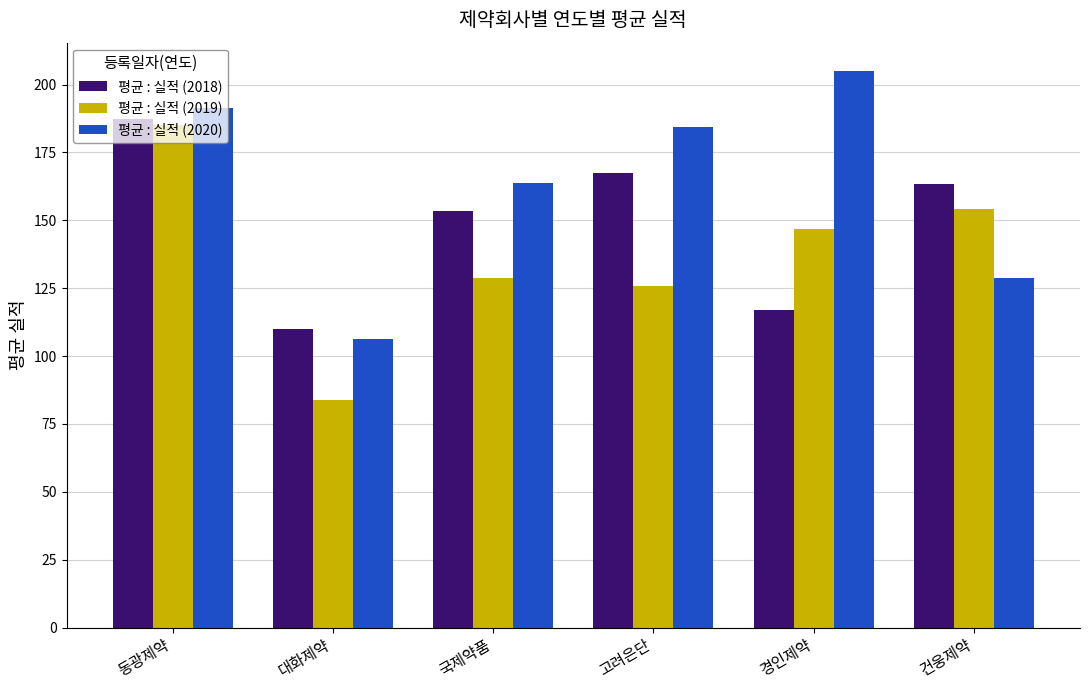

Rank the series at 대화제약 from highest to lowest value.

평균 : 실적 (2018), 평균 : 실적 (2020), 평균 : 실적 (2019)